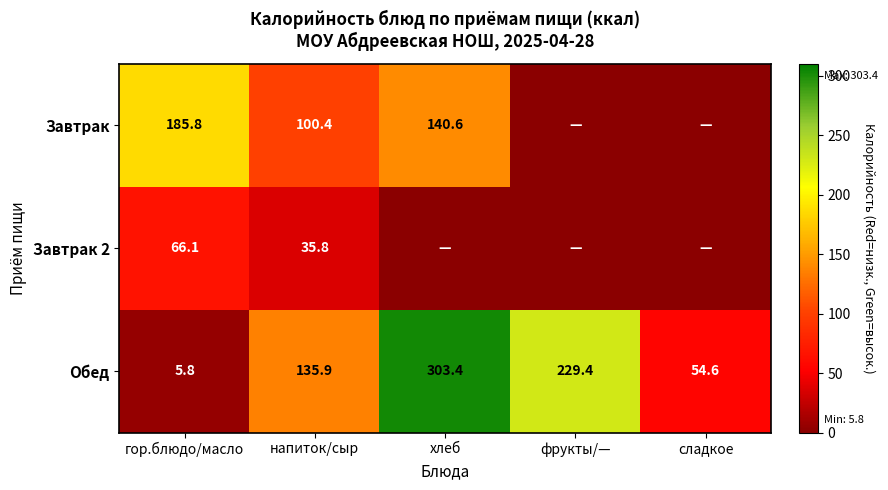

What is the difference between the maximum and minimum values in the Обед series?

297.6